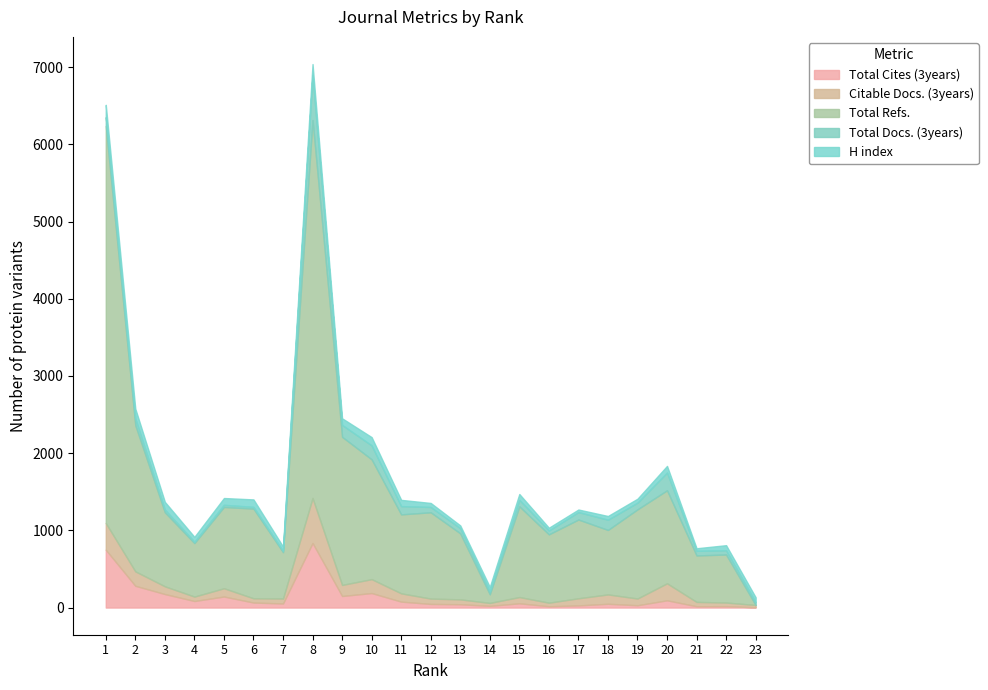

Where does the Total Refs. series first go above 1023?

1